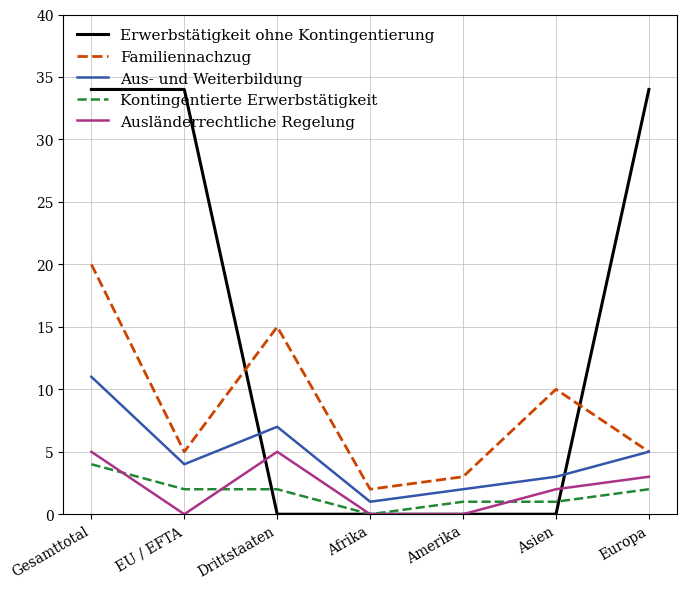

Which series has the widest spread of values?

Erwerbstätigkeit ohne Kontingentierung